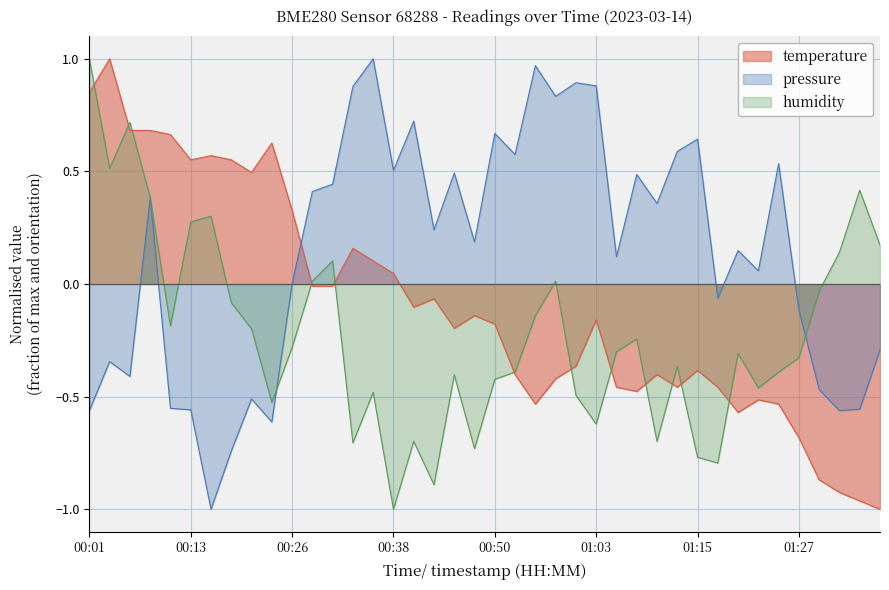

List the labels in order of value, smallest first.

01:37, 01:35, 01:32, 01:30, 01:27, 01:20, 00:55, 01:25, 01:23, 01:07, 01:05, 01:13, 01:18, 00:58, 00:53, 01:10, 01:15, 01:00, 00:45, 00:50, 01:03, 00:48, 00:41, 00:43, 00:28, 00:31, 00:38, 00:36, 00:33, 00:26, 00:21, 00:13, 00:18, 00:16, 00:23, 00:11, 00:06, 00:08, 00:01, 00:03